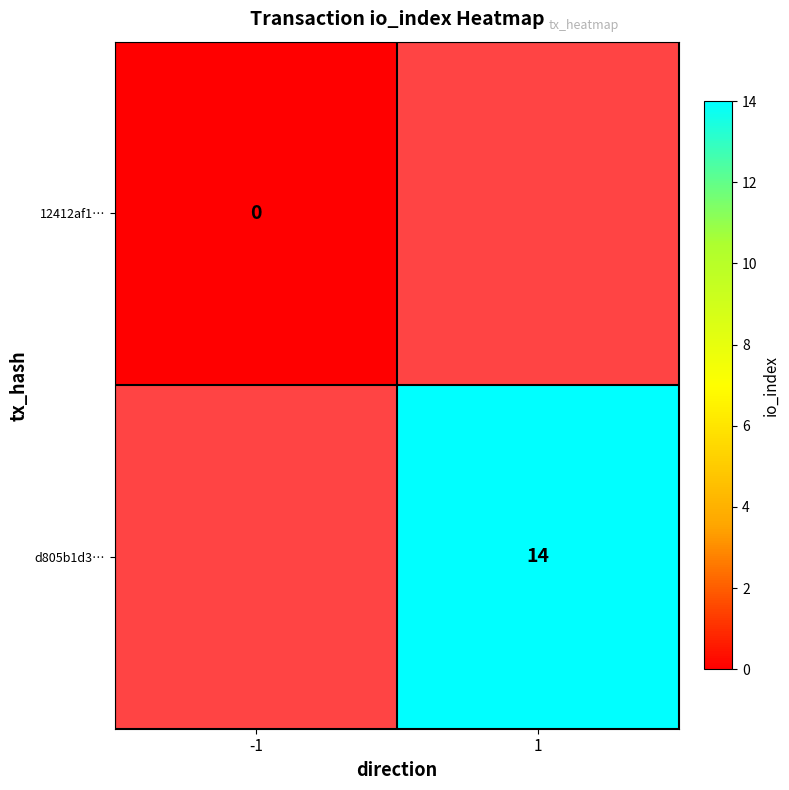

The d805b1d3… series shows 14 at 1. True or false?

True